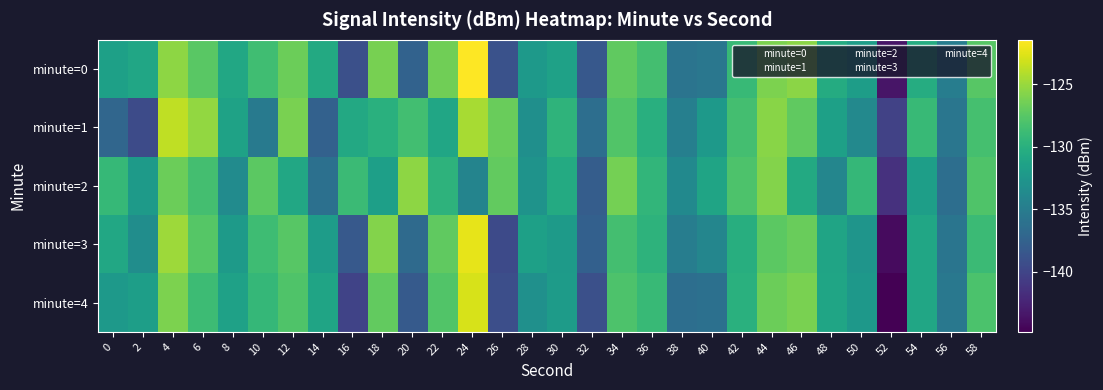

At 6, list the series in order from largest to smallest.

minute=1, minute=0, minute=3, minute=2, minute=4